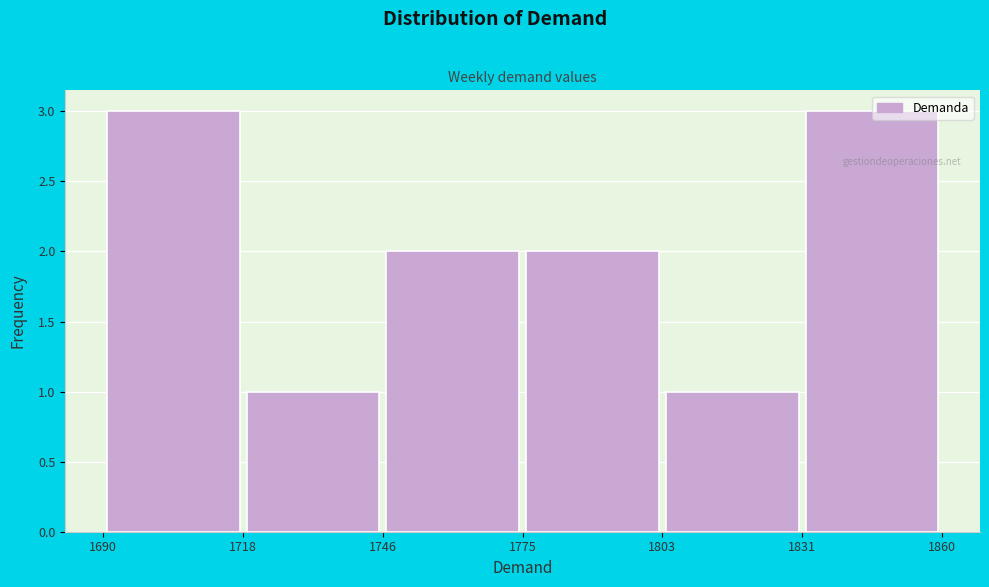

Reading left to right, transcribe this chart: for each bar, give the range it covers on the x-axis and its height. The values are not printed on the chart, so give them approximately, as read against the axis.

1690 to 1718: 3
1718 to 1746: 1
1746 to 1775: 2
1775 to 1803: 2
1803 to 1831: 1
1831 to 1860: 3